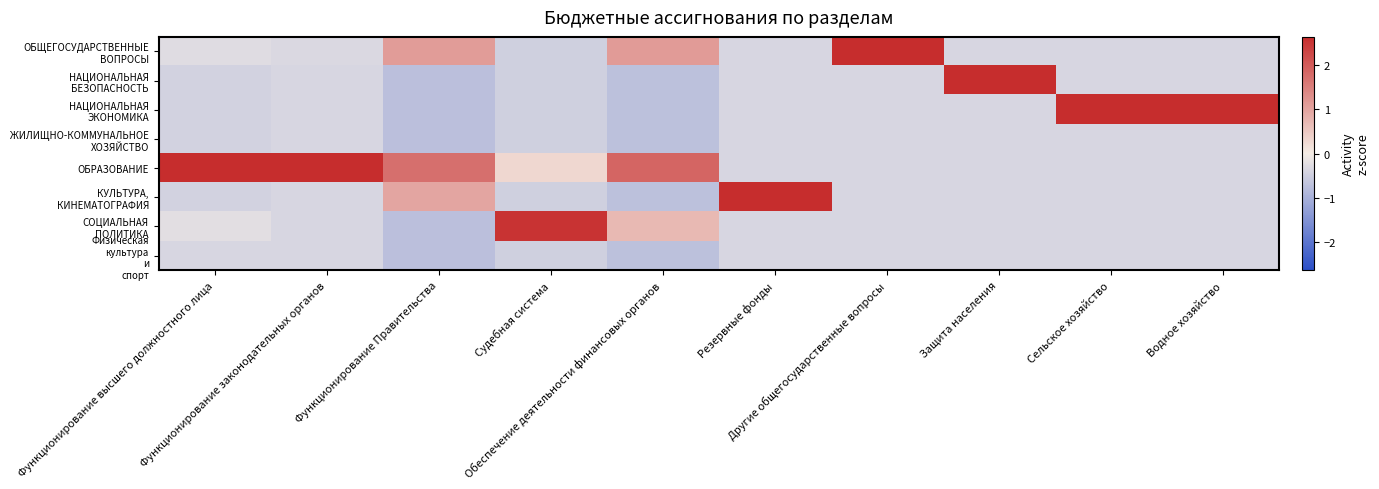

List the series in order of their peak value, lowest first.

ЖИЛИЩНО-КОММУНАЛЬНОЕ ХОЗЯЙСТВО, Физическая культура и спорт, СОЦИАЛЬНАЯ ПОЛИТИКА, ОБРАЗОВАНИЕ, КУЛЬТУРА, КИНЕМАТОГРАФИЯ, НАЦИОНАЛЬНАЯ БЕЗОПАСНОСТЬ, ОБЩЕГОСУДАРСТВЕННЫЕ ВОПРОСЫ, НАЦИОНАЛЬНАЯ ЭКОНОМИКА